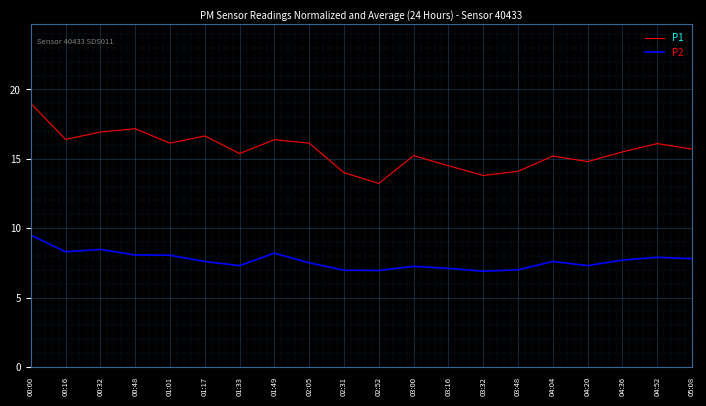

True or false: P2 and P1 intersect in this chart.

False